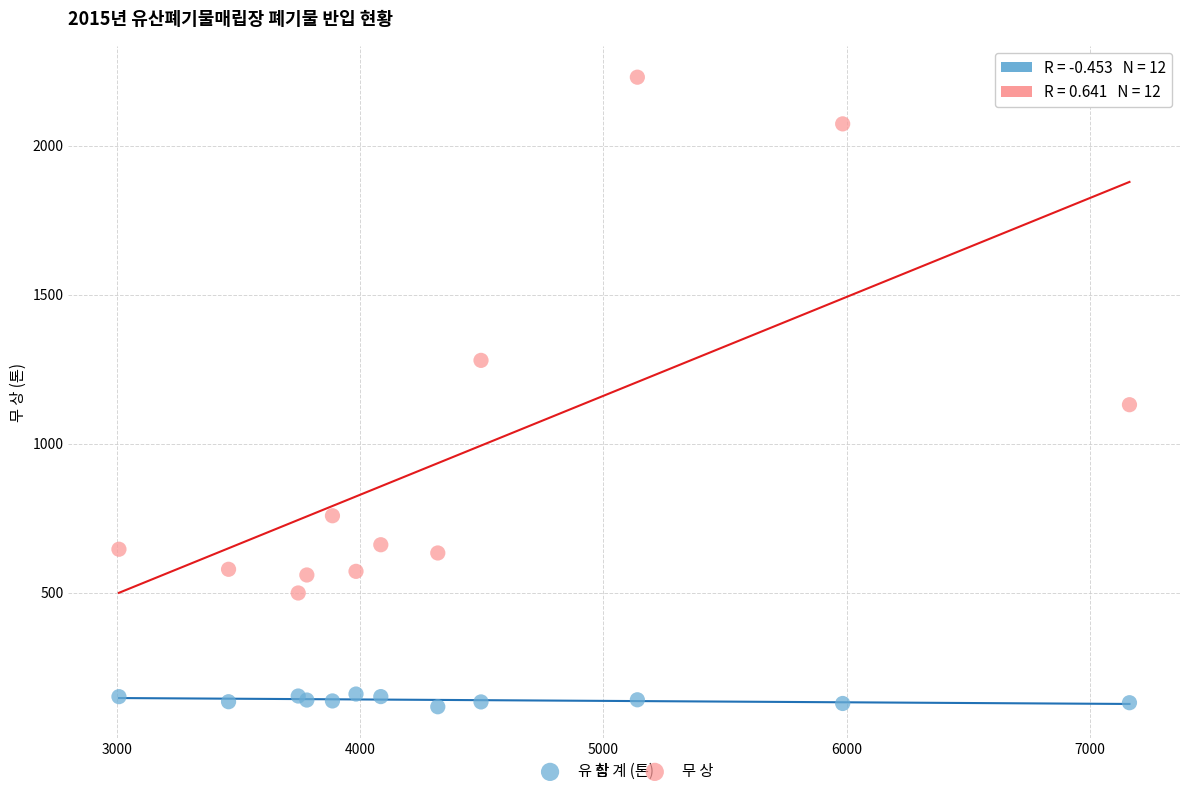

Across all series, what Y value is closest to 1173?

1130.6